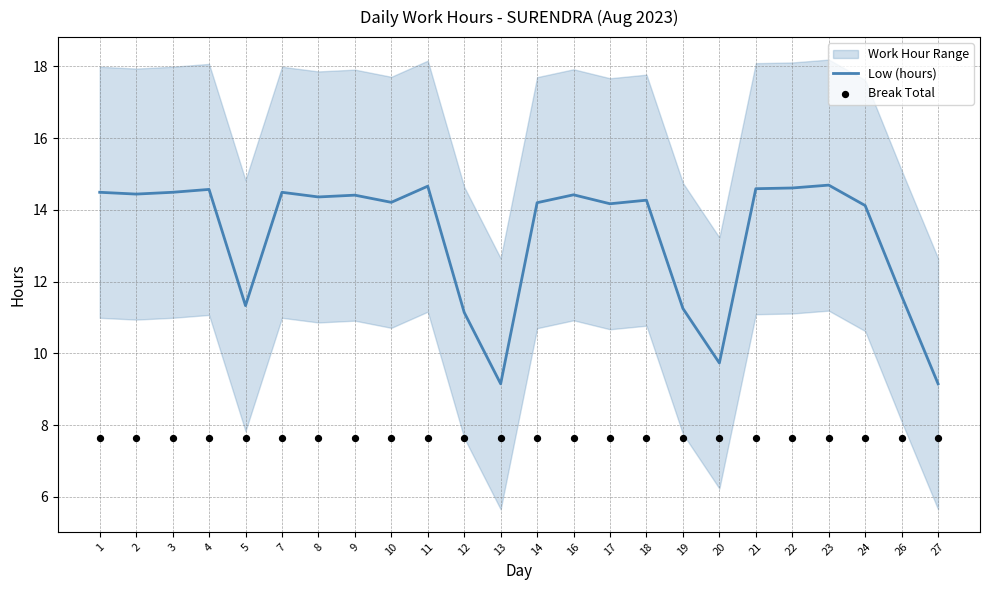

Which series has the widest spread of Y values?

Low (hours)